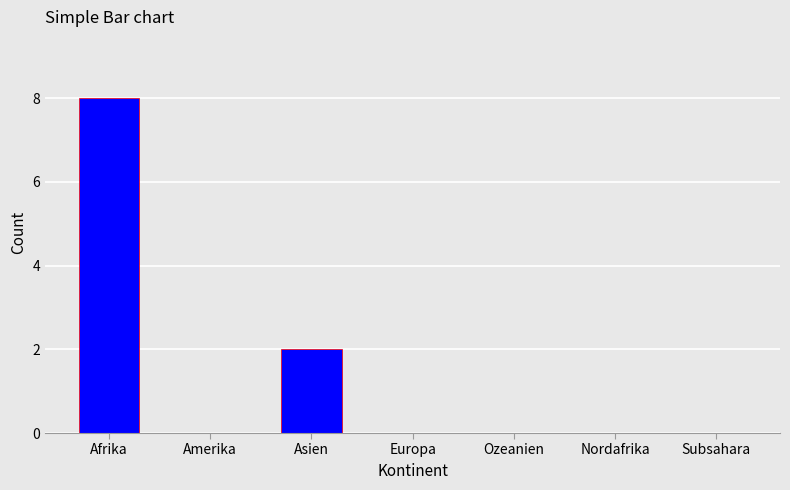

What is the sum of all values?

10